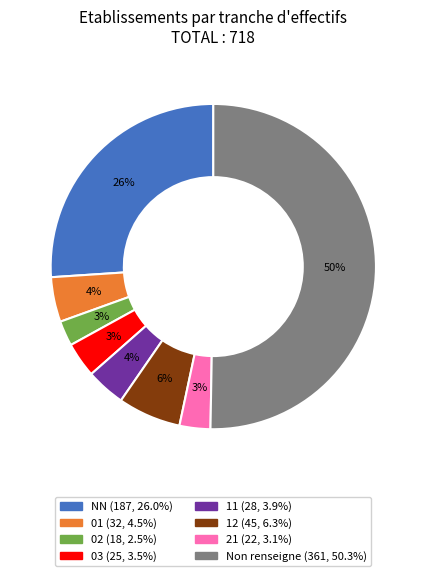

To the nearest percent, what is the average slice percentage?

12%